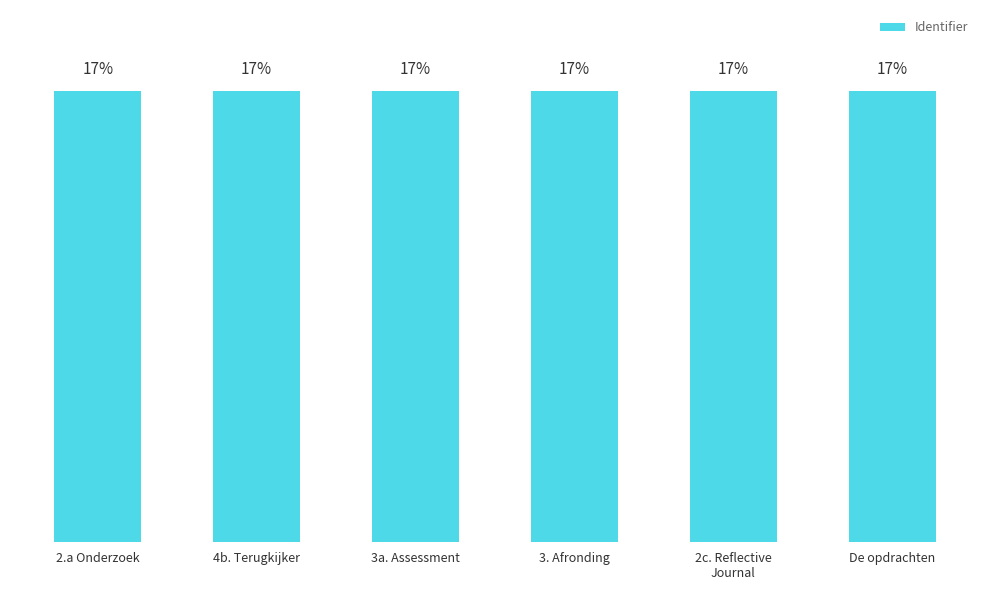

List the labels in order of value, largest first.

2.a Onderzoek, 4b. Terugkijker, 3a. Assessment, 3. Afronding, 2c. Reflective
Journal, De opdrachten